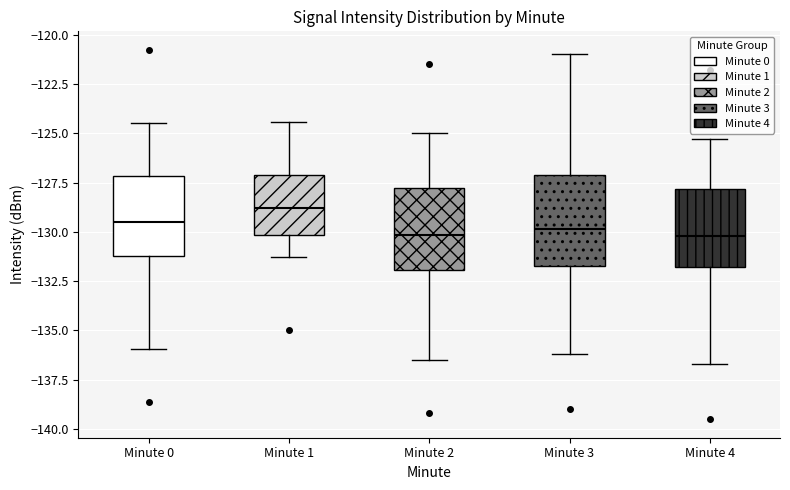

Reading left to right, transcribe this box plot: for each box, give where its median line is, the range the box spans, and where its two whiskers end, as read against the y-axis. The values are not printed on the chart, so give them approximately, as read against the axis.

Minute 0: median -129.5, box -131.0 to -127.0, whiskers -136.0 to -124.5
Minute 1: median -129.0, box -130.0 to -127.0, whiskers -131.5 to -124.5
Minute 2: median -130.0, box -132.0 to -128.0, whiskers -136.5 to -125.0
Minute 3: median -130.0, box -131.5 to -127.0, whiskers -136.0 to -121.0
Minute 4: median -130.0, box -132.0 to -128.0, whiskers -136.5 to -125.5